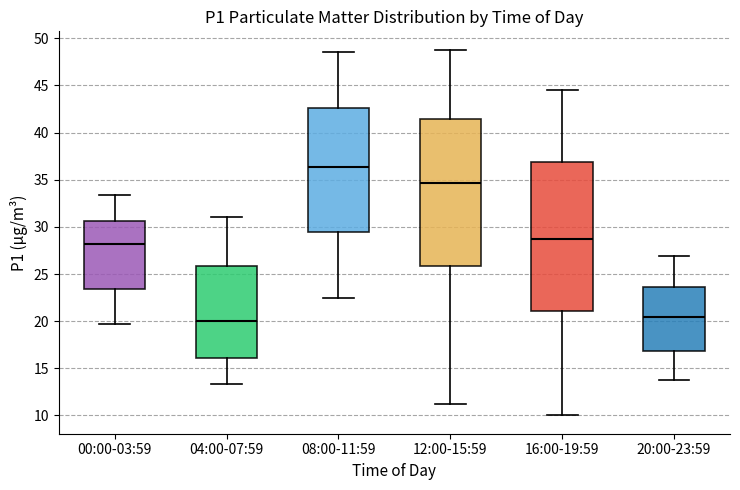

Which box has the highest median line?

08:00-11:59